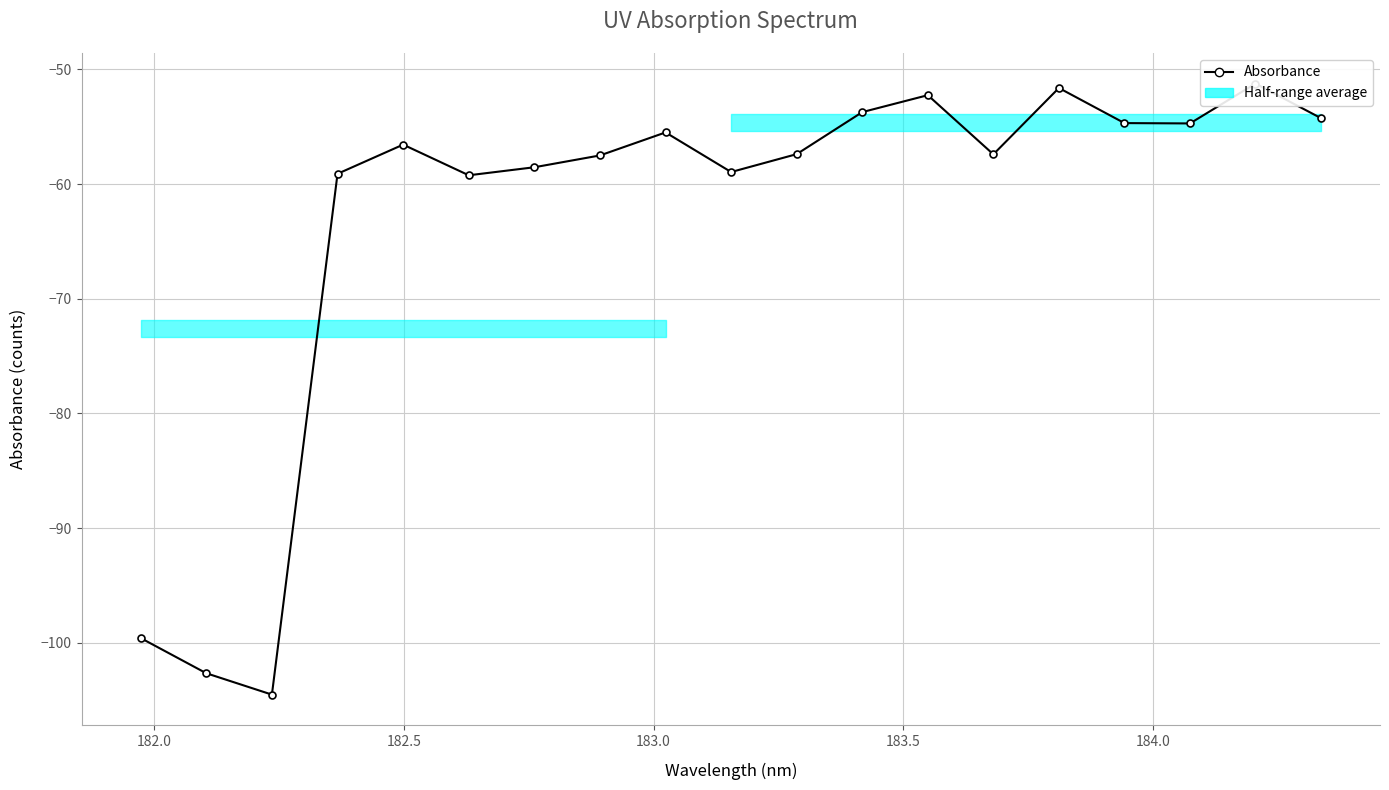

The chart shows a value of -23.3 at 181.5. True or false?

False